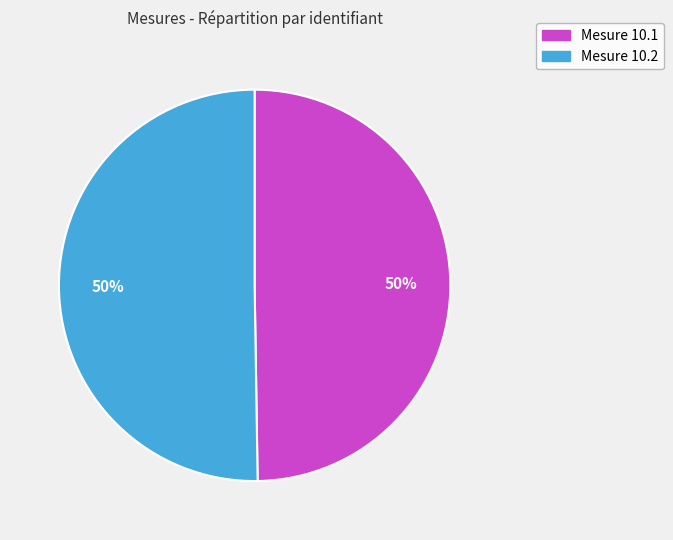

To the nearest percent, what is the average slice percentage?

50%